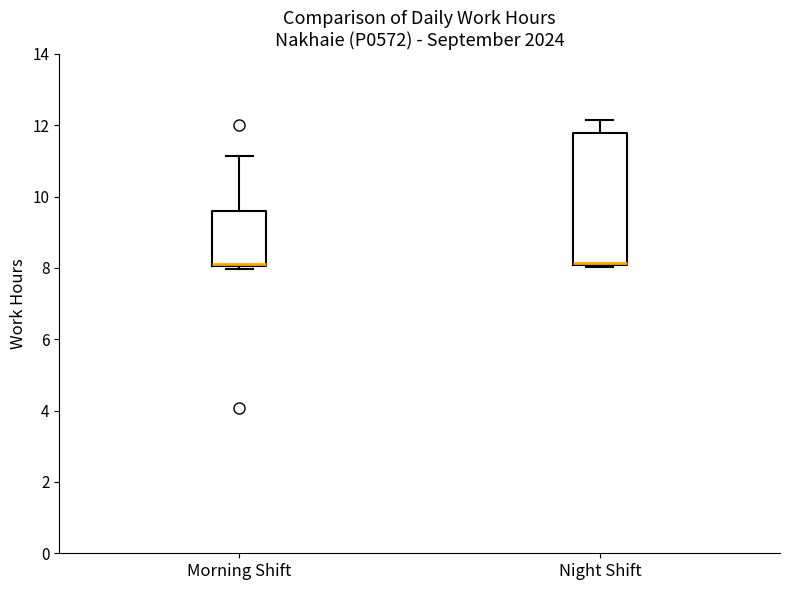

Where is the lower edge of the box for Night Shift on the y-axis? The values are not printed on the chart, so give them approximately, as read against the axis.

8.0